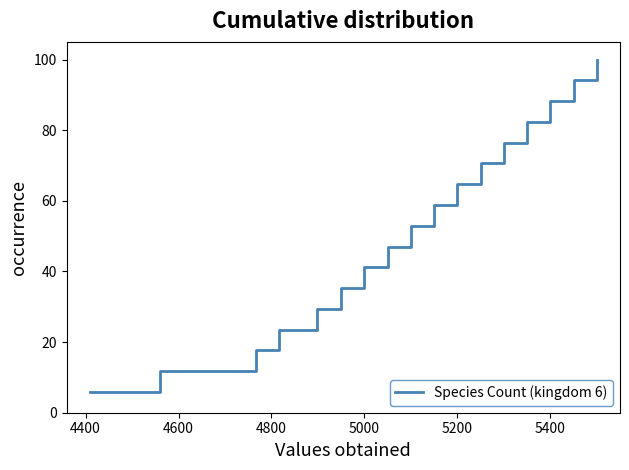

What is the difference between the maximum and minimum values?

94.1